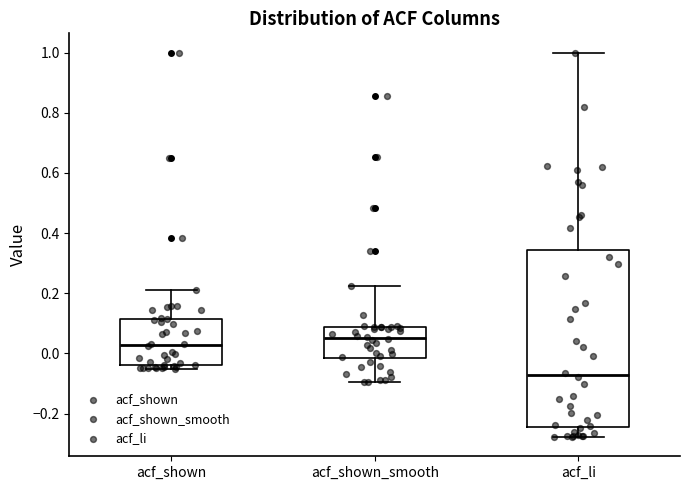

Where does the upper whisker of the box for acf_shown end on the y-axis? The values are not printed on the chart, so give them approximately, as read against the axis.

0.22